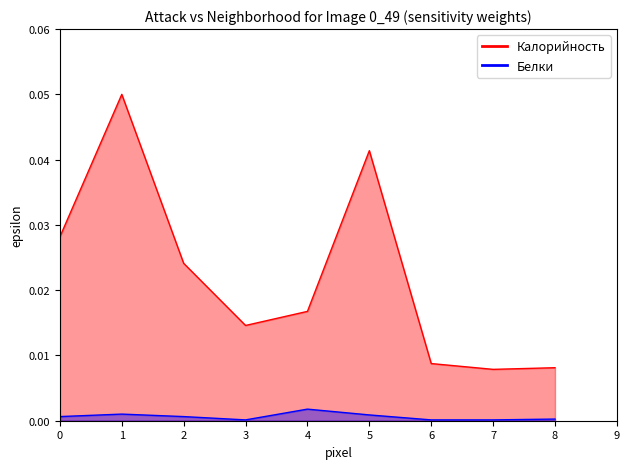

True or false: Белки and Калорийность cross at least once.

False